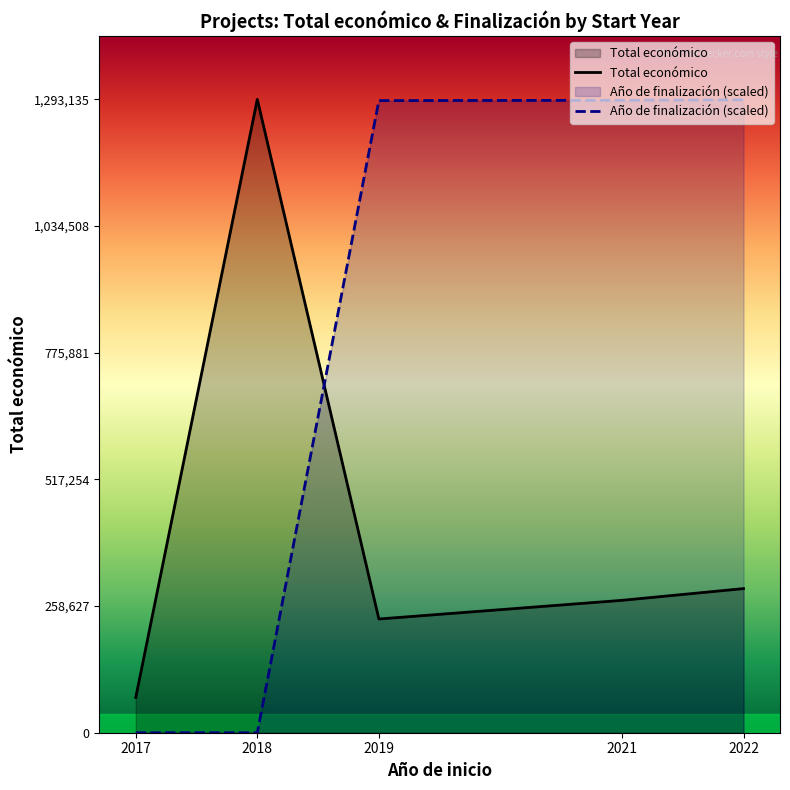

Which label corresponds to the smallest value in the chart?

2017